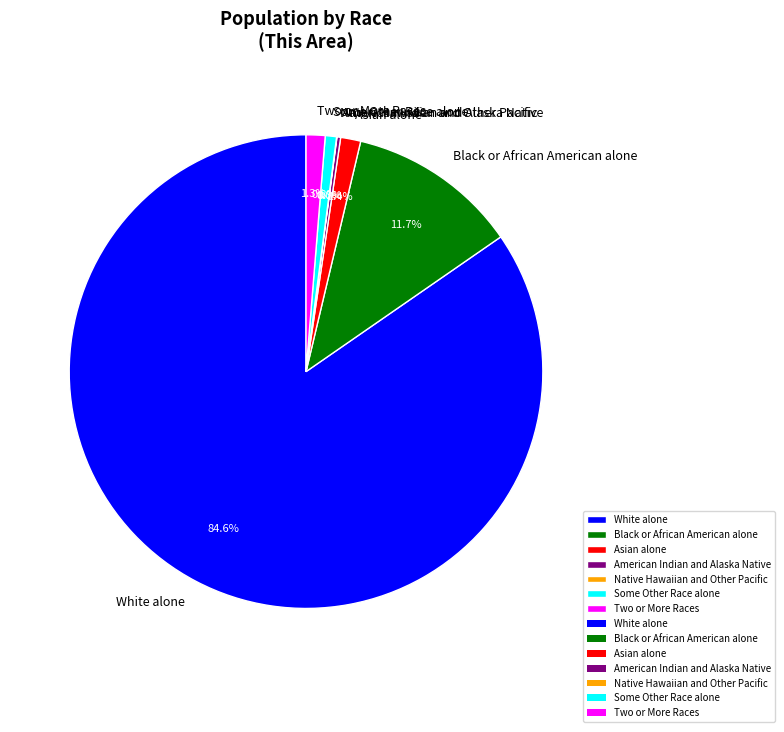

Which category has the biggest portion of the pie?

White alone